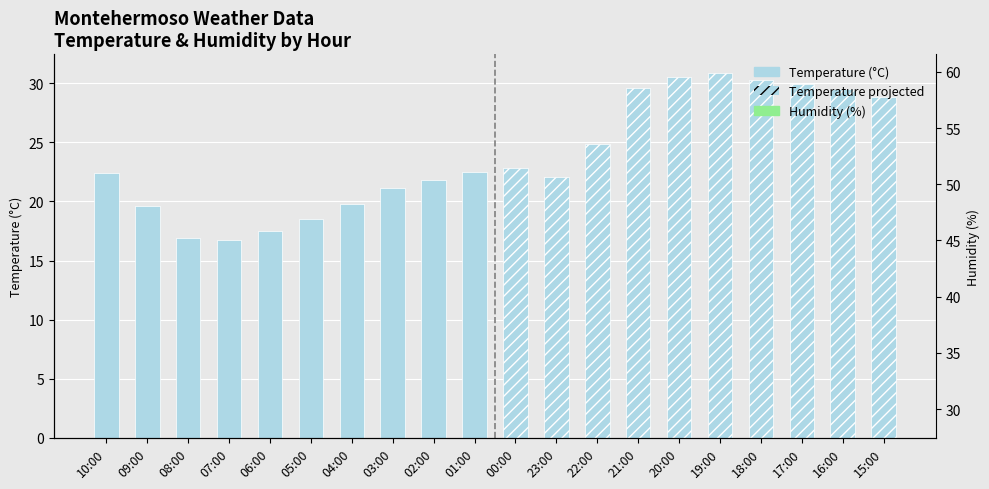

Which category has the lowest value across all series?

19:00